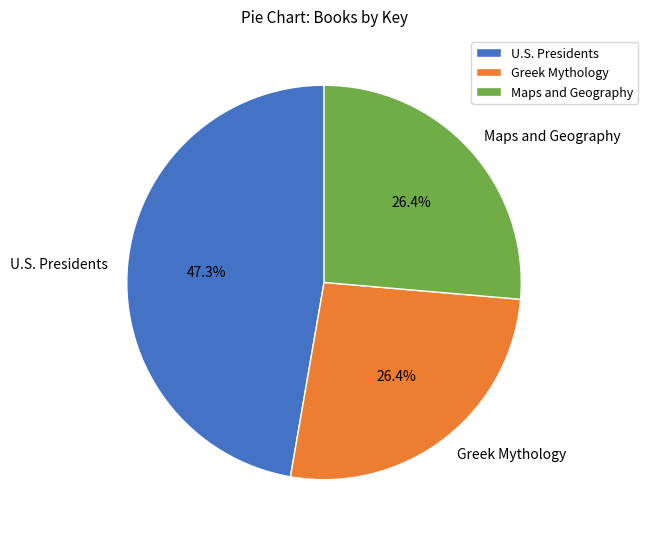

Is there a majority slice in this chart?

No